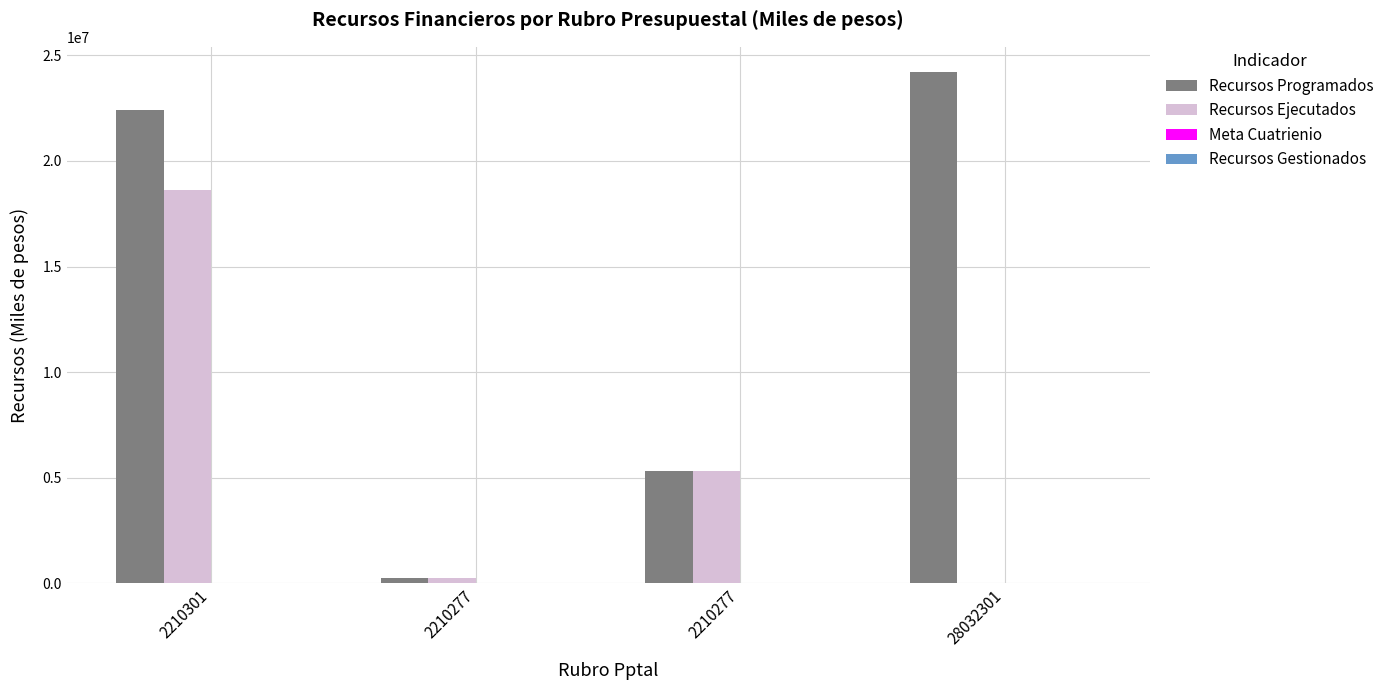

How many groups of bars are there?

4